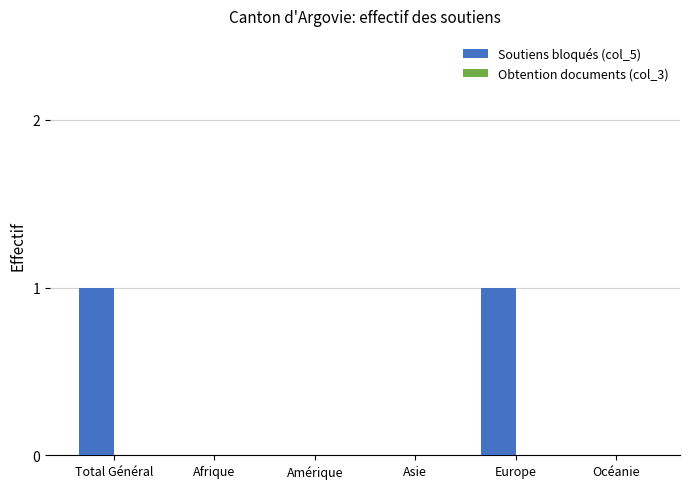

What is the change in value from Amérique to Europe?

+1